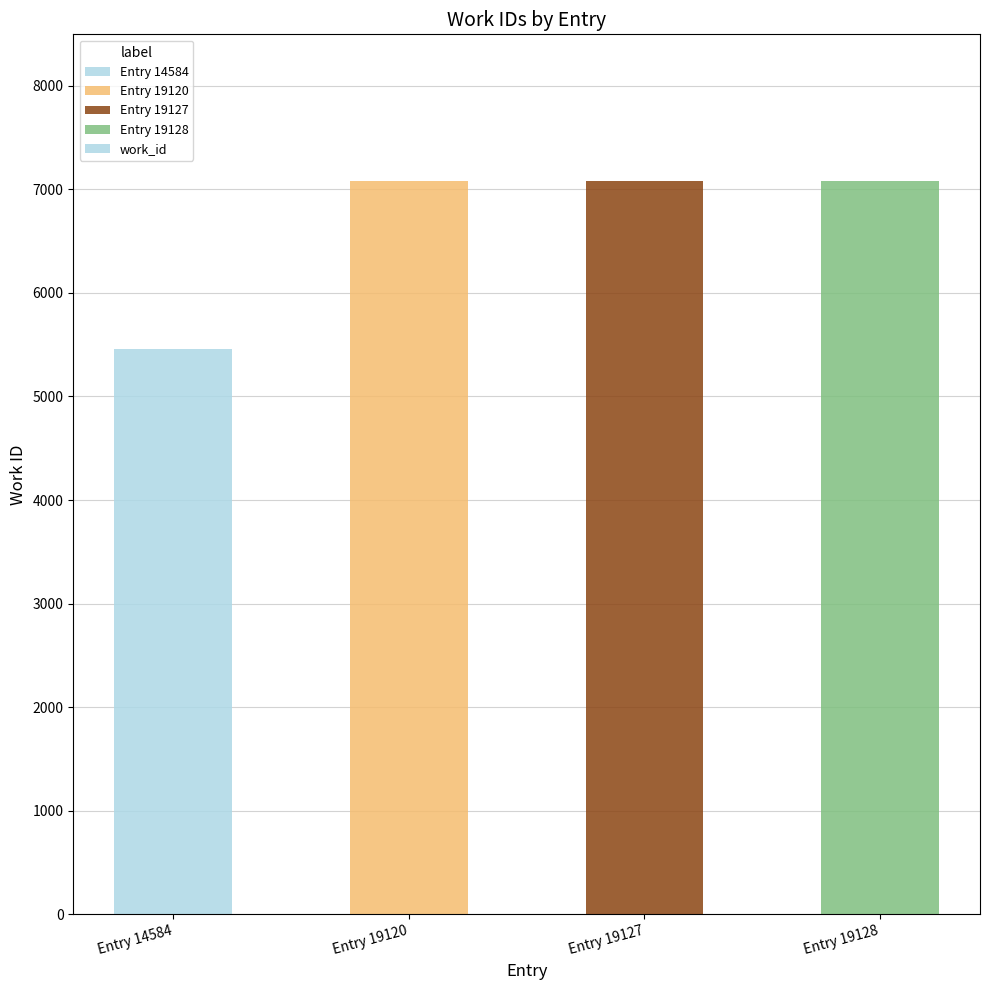

What is the average value?

6674